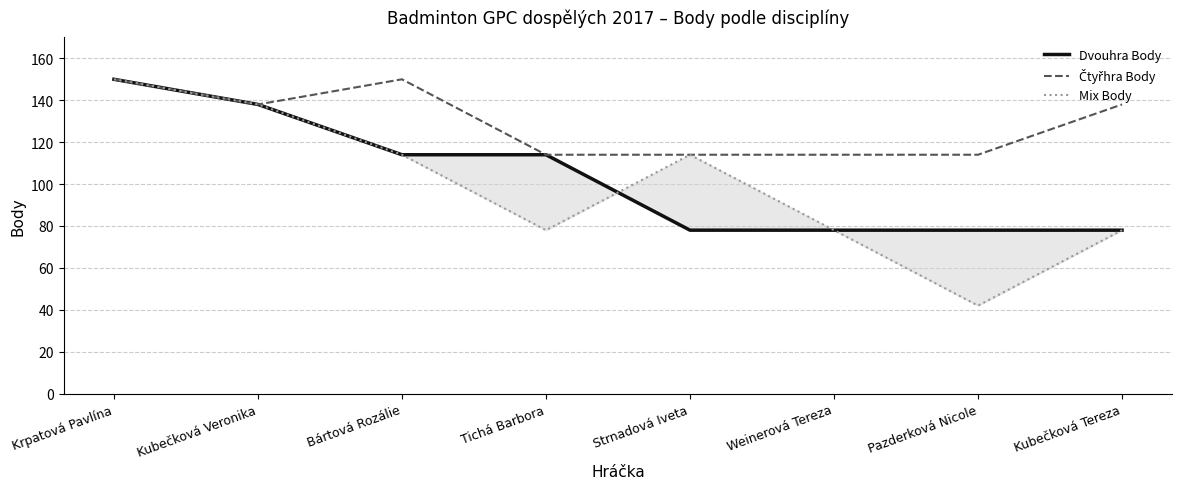

Reading left to right, what are all the values shown in this chart?

Dvouhra Body: Krpatová Pavlína=150	Kubečková Veronika=138	Bártová Rozálie=114	Tichá Barbora=114	Strnadová Iveta=78	Weinerová Tereza=78	Pazderková Nicole=78	Kubečková Tereza=78
Čtyřhra Body: Krpatová Pavlína=150	Kubečková Veronika=138	Bártová Rozálie=150	Tichá Barbora=114	Strnadová Iveta=114	Weinerová Tereza=114	Pazderková Nicole=114	Kubečková Tereza=138
Mix Body: Krpatová Pavlína=150	Kubečková Veronika=138	Bártová Rozálie=114	Tichá Barbora=78	Strnadová Iveta=114	Weinerová Tereza=78	Pazderková Nicole=42	Kubečková Tereza=78